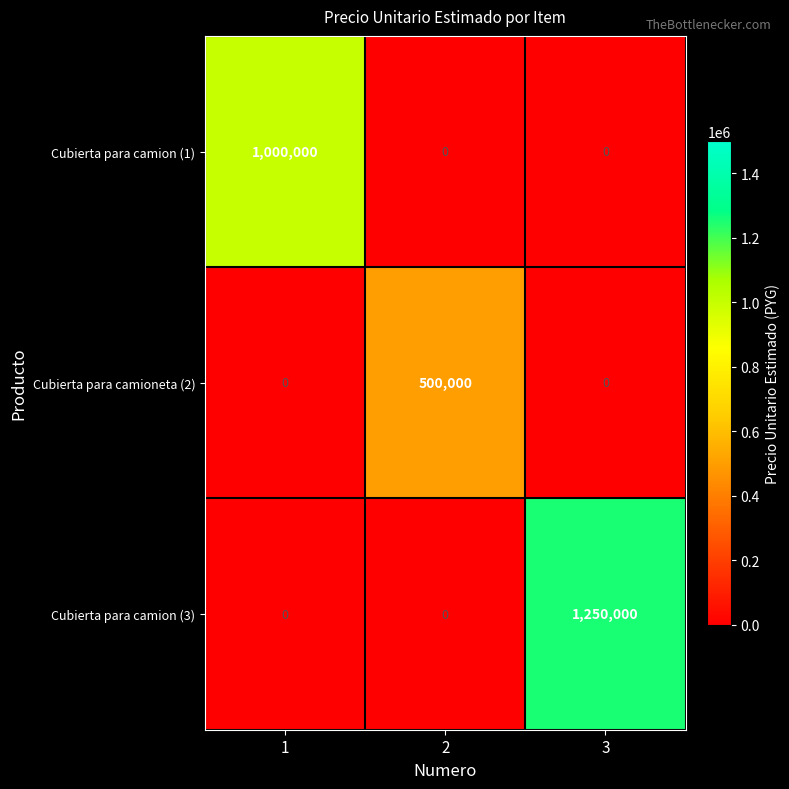

Rank the series by their maximum value, from lowest to highest.

Cubierta para camioneta (2), Cubierta para camion (1), Cubierta para camion (3)